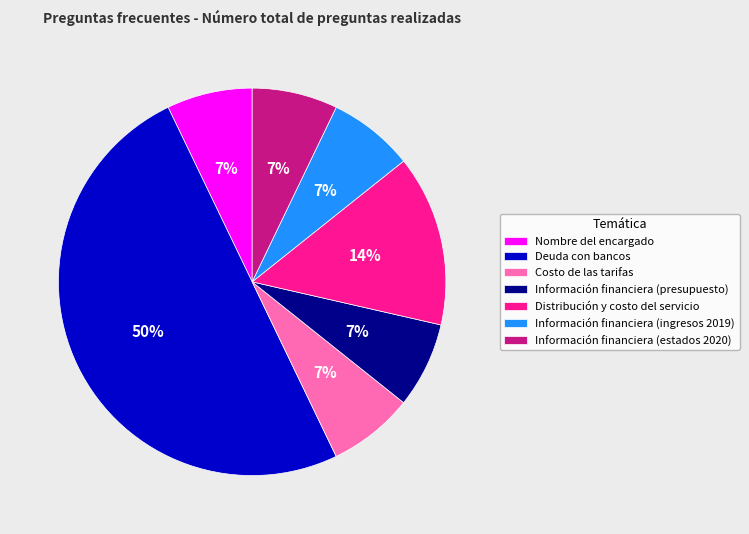

What is the largest slice in the pie chart?

Deuda con bancos